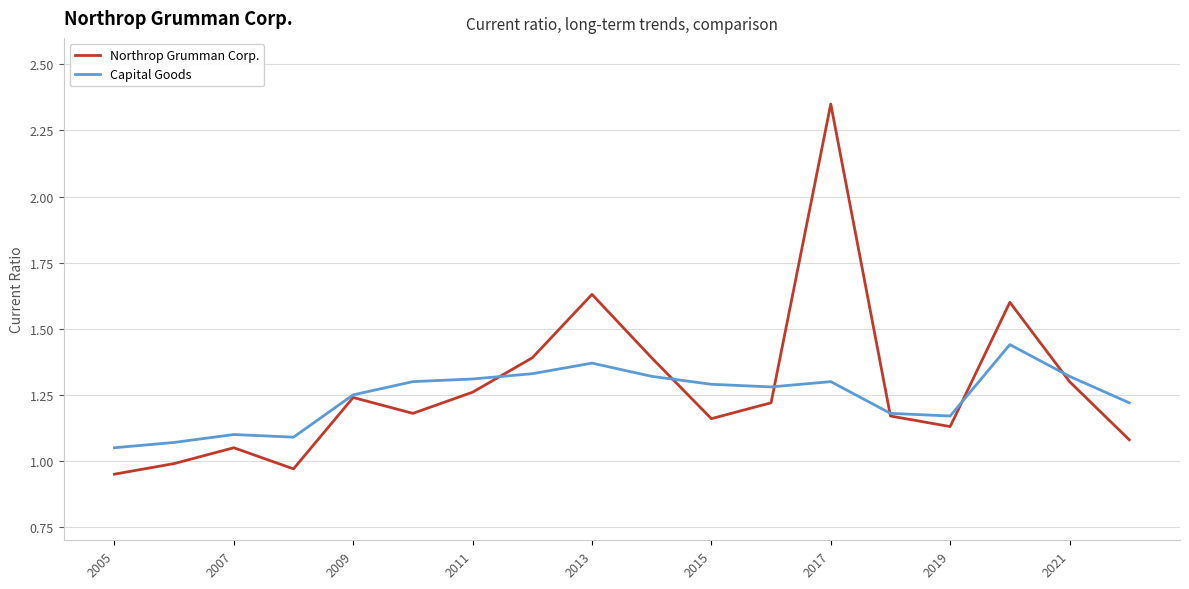

Rank the series by their maximum value, from lowest to highest.

Capital Goods, Northrop Grumman Corp.